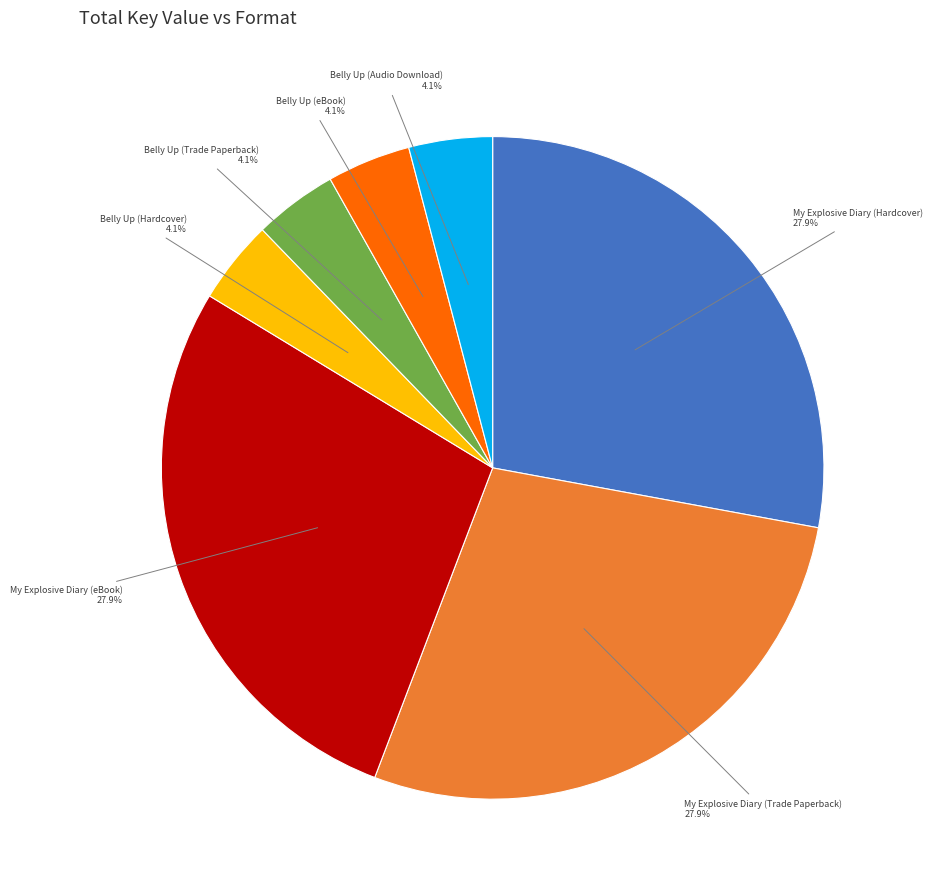

Is there a majority slice in this chart?

No